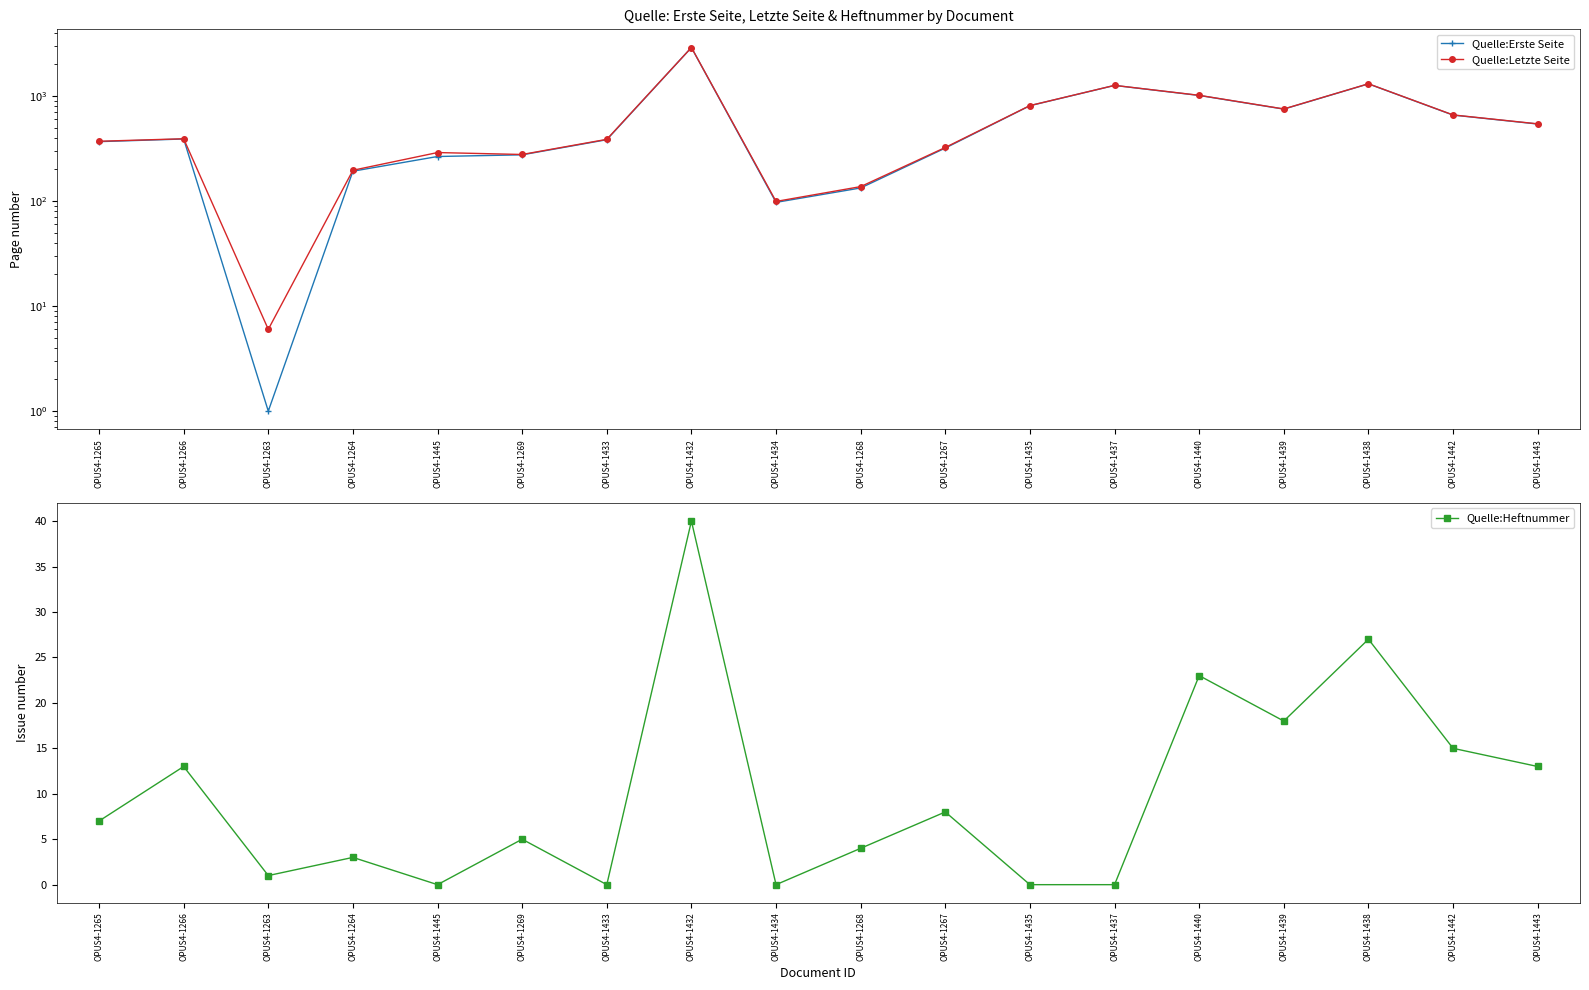

Where is the first local maximum for Quelle:Heftnummer?

OPUS4-1266